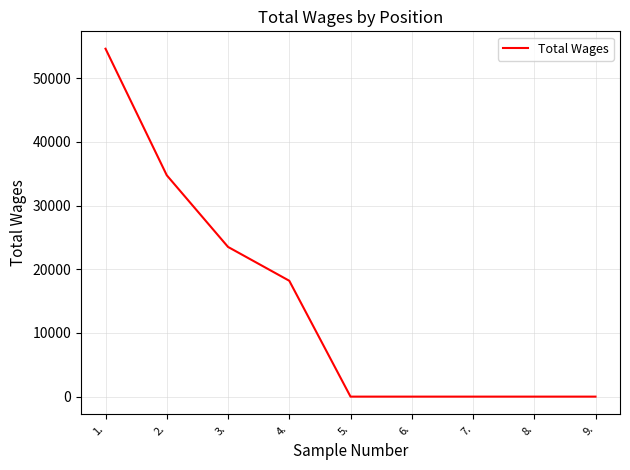

What is the maximum value shown in the chart?

54632